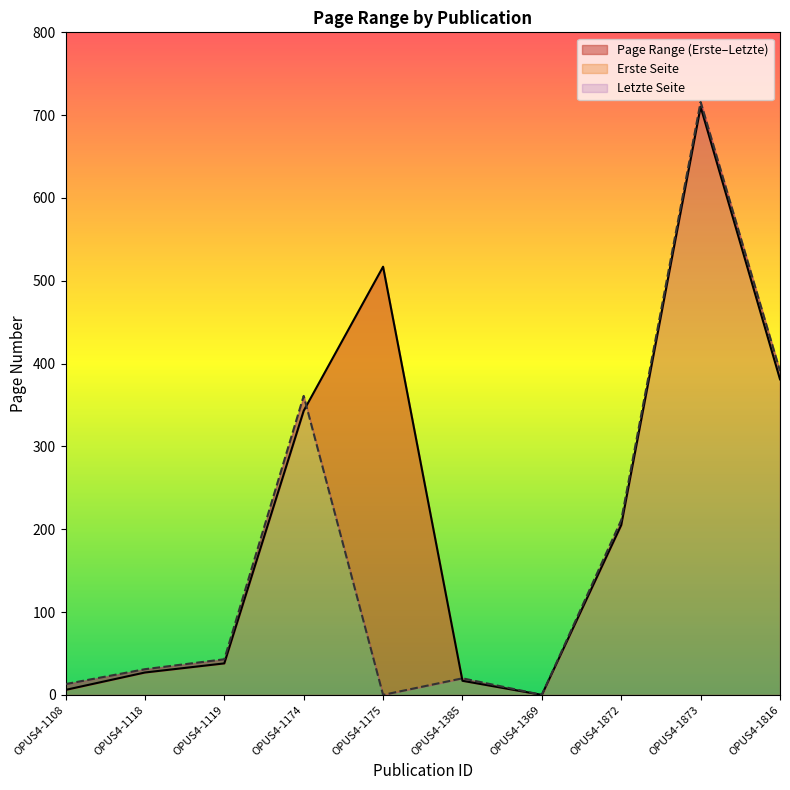

Where is the first local maximum for Erste Seite?

OPUS4-1175